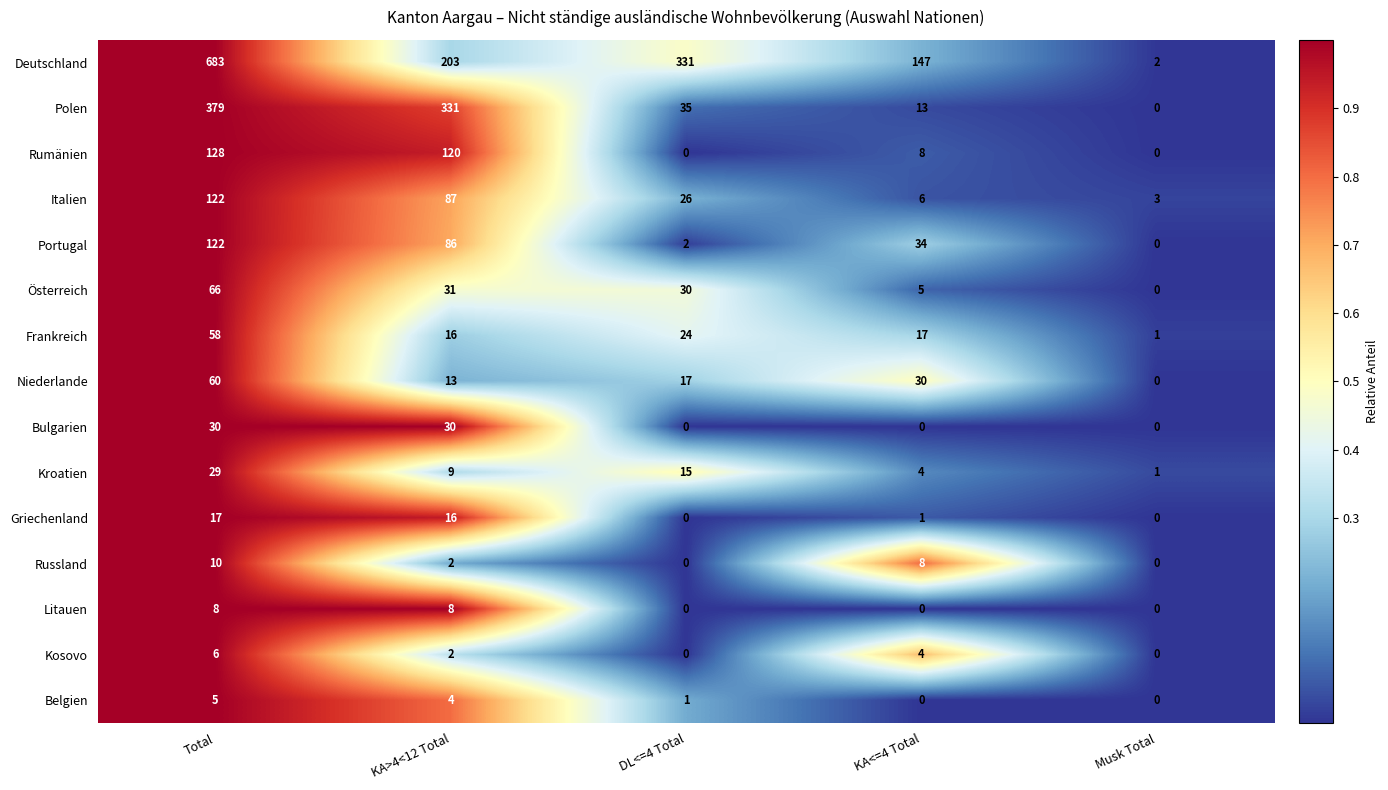

What is the sum of all Rumänien values?

256